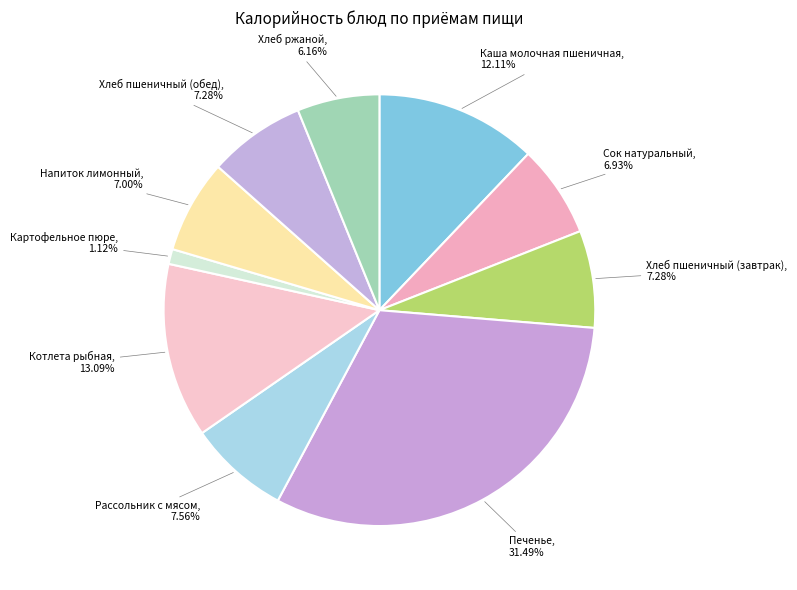

Is there a majority slice in this chart?

No